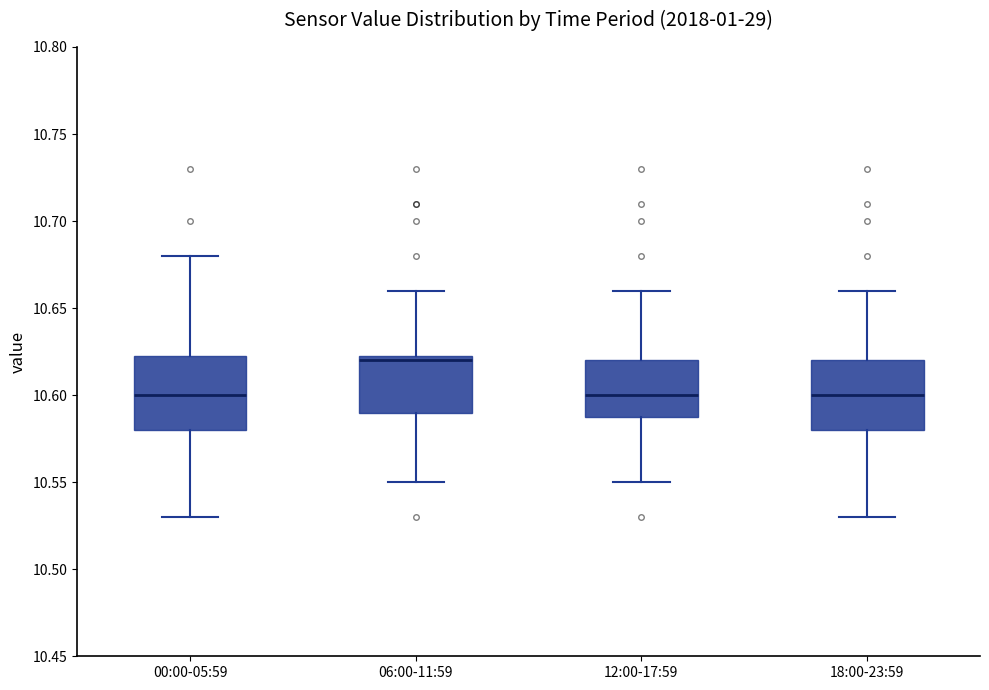

Reading left to right, read every box against the y-axis: the position of its median line, the range the box covers, and the ends of its whiskers. The values are not printed on the chart, so give them approximately, as read against the axis.

00:00-05:59: median 10.600, box 10.580 to 10.625, whiskers 10.530 to 10.680
06:00-11:59: median 10.620, box 10.590 to 10.625, whiskers 10.550 to 10.660
12:00-17:59: median 10.600, box 10.590 to 10.620, whiskers 10.550 to 10.660
18:00-23:59: median 10.600, box 10.580 to 10.620, whiskers 10.530 to 10.660